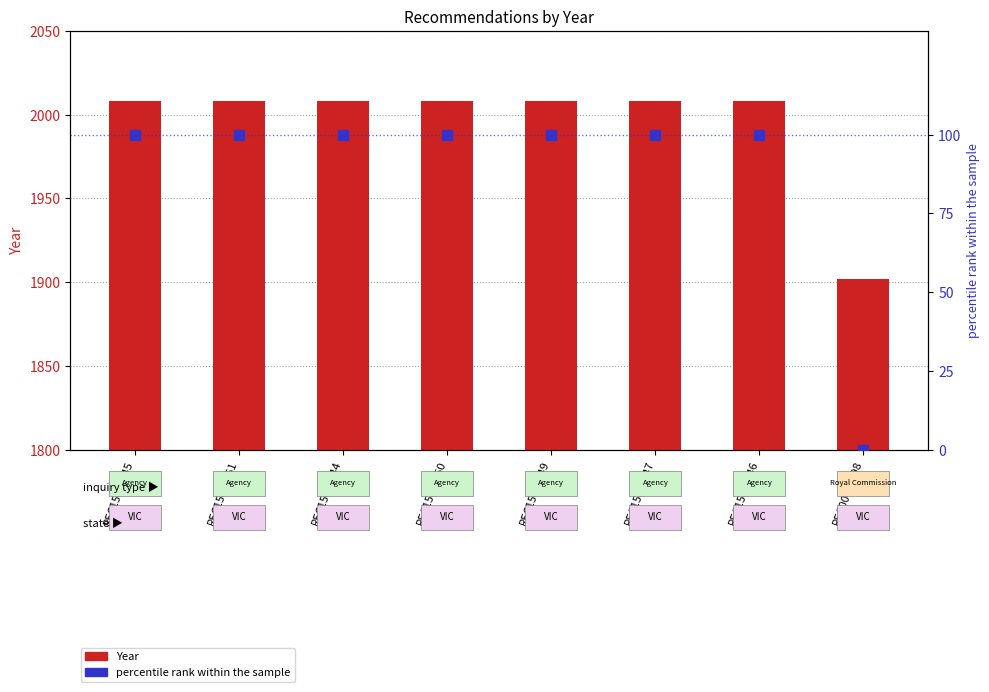

Which series contains the highest Y value?

Year